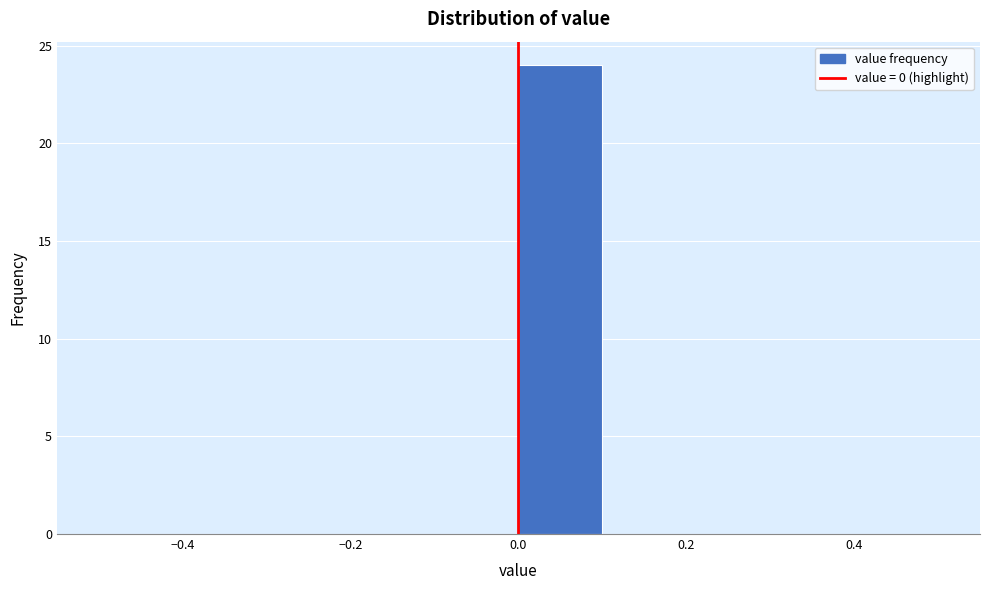

Reading left to right, transcribe this chart: for each bar, give the range it covers on the x-axis and its height. The values are not printed on the chart, so give them approximately, as read against the axis.

-0.5 to -0.4: 0
-0.4 to -0.3: 0
-0.3 to -0.2: 0
-0.2 to -0.1: 0
-0.1 to 0.0: 0
0.0 to 0.1: 24
0.1 to 0.2: 0
0.2 to 0.3: 0
0.3 to 0.4: 0
0.4 to 0.5: 0